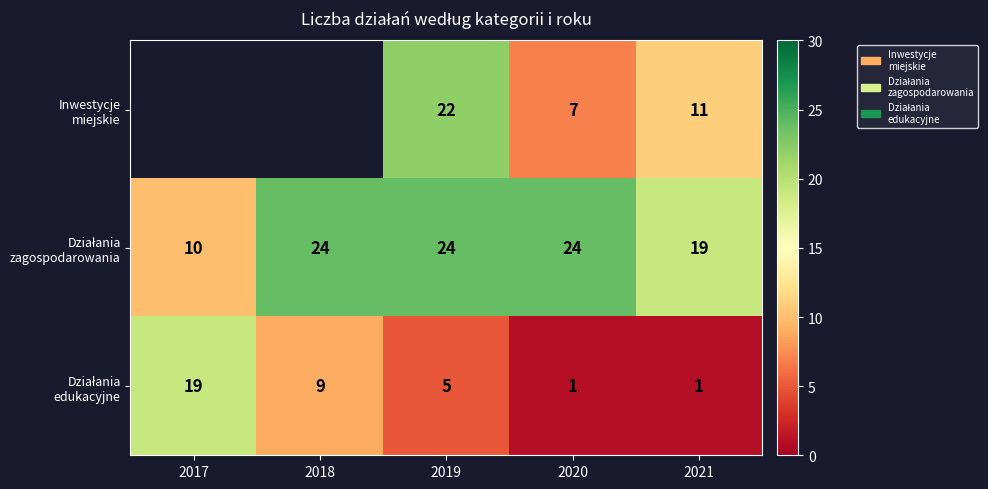

Between 2020 and 2019, which is larger?

2019